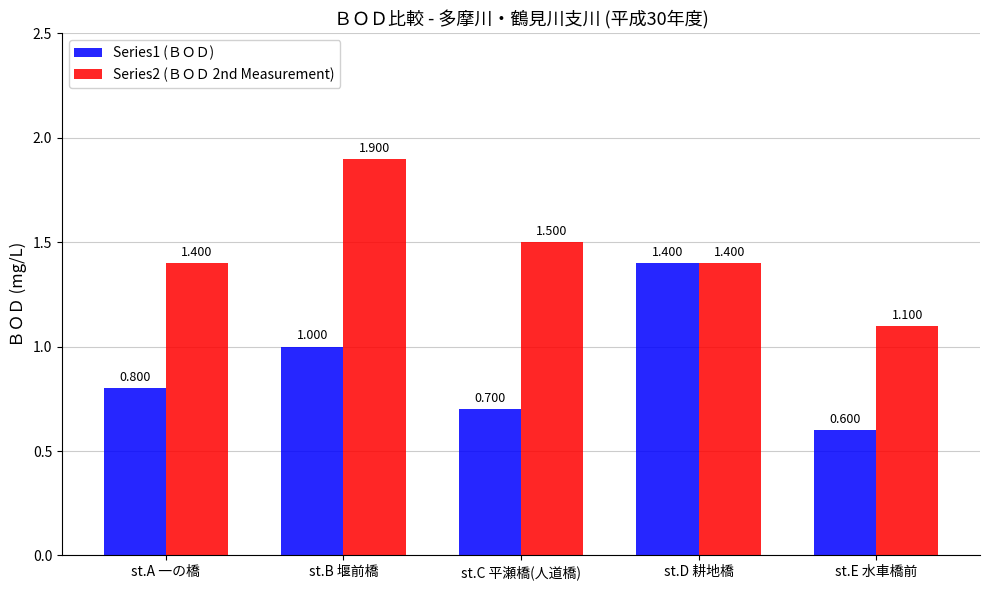

What is the minimum value shown in the chart?

0.6